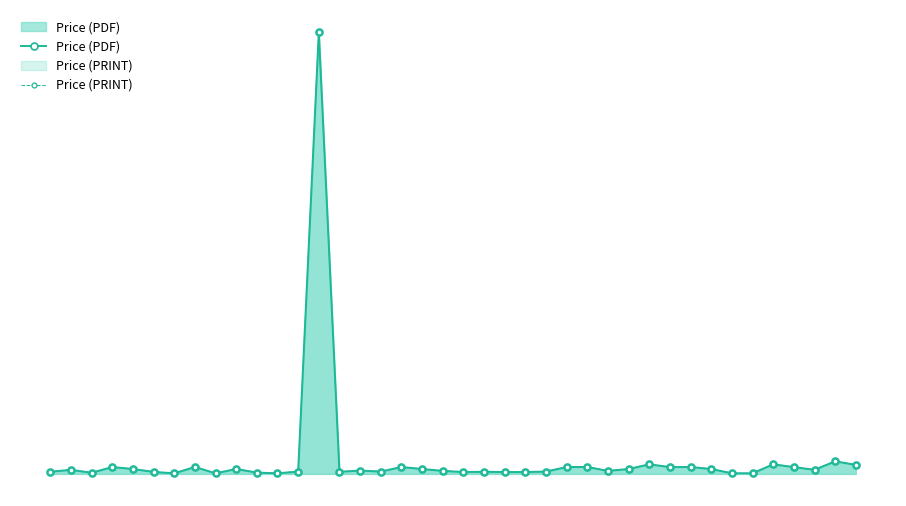

How many lines are shown in the chart?

2